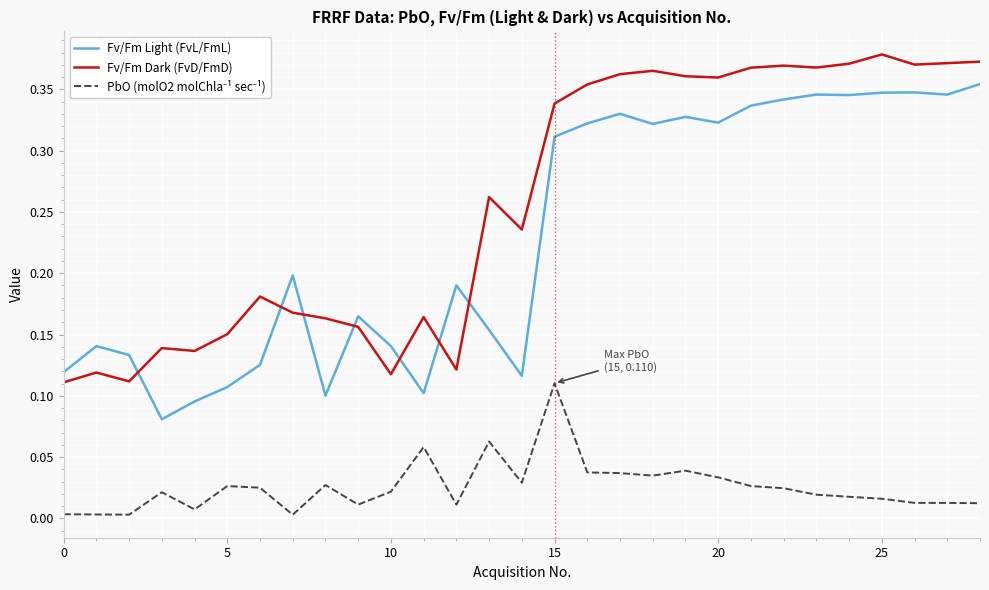

True or false: Fv/Fm Light (FvL/FmL) and Fv/Fm Dark (FvD/FmD) intersect in this chart.

True